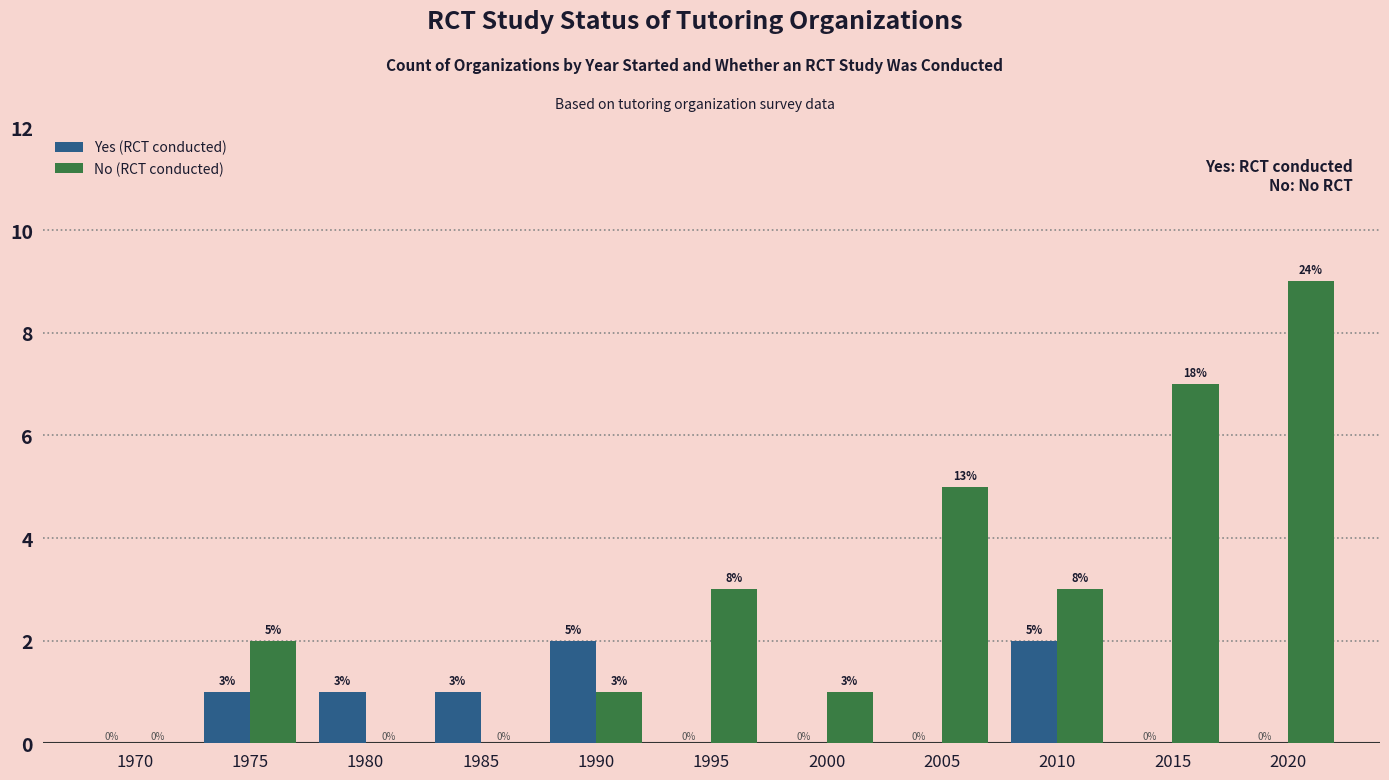

The value of Yes (RCT conducted) at 1975 is 2. True or false?

False